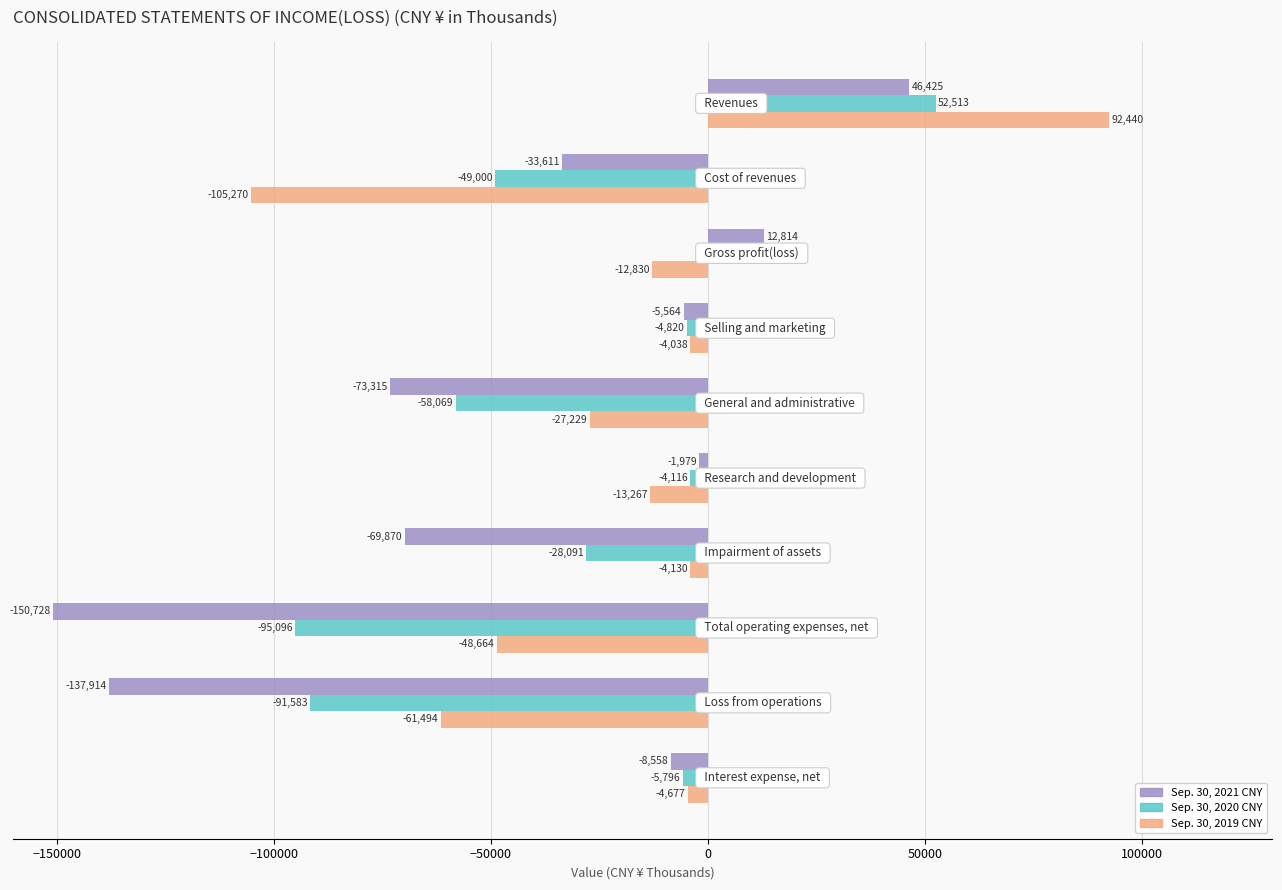

Which series has the largest total across all categories?

Sep. 30, 2019 CNY